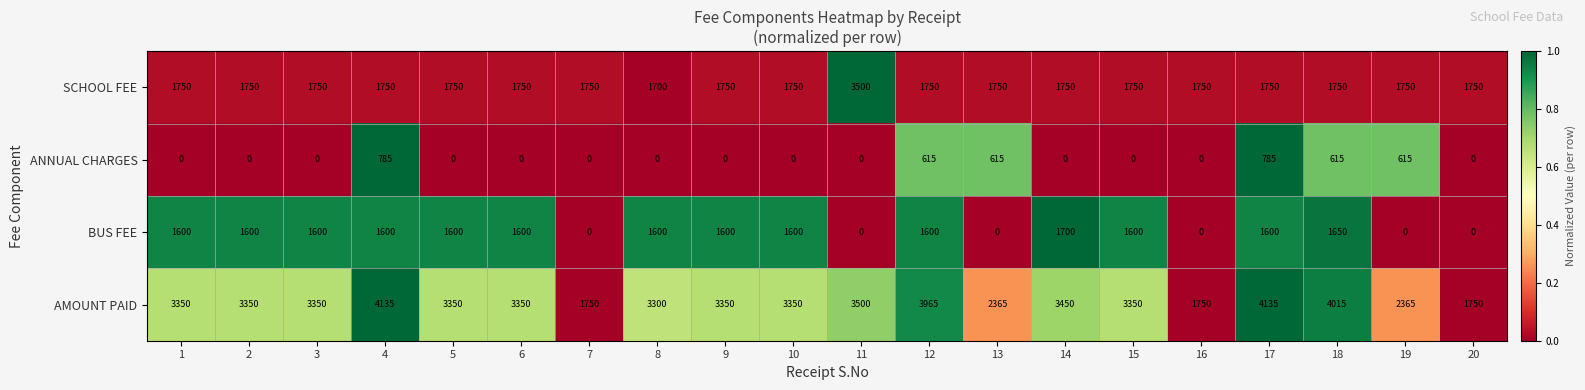

Is it true that SCHOOL FEE equals 657 at 4?

False